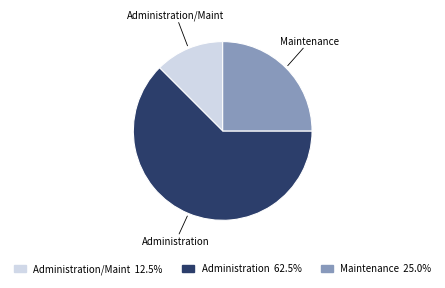

Is the sum of Administration and Administration/Maint greater than half?

Yes